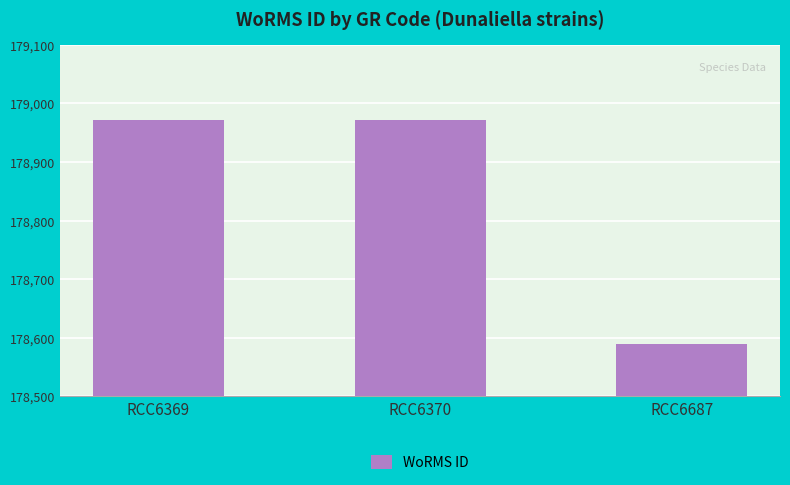

Reading right to left, list all the values displayed in this chart.

178590	178972	178972